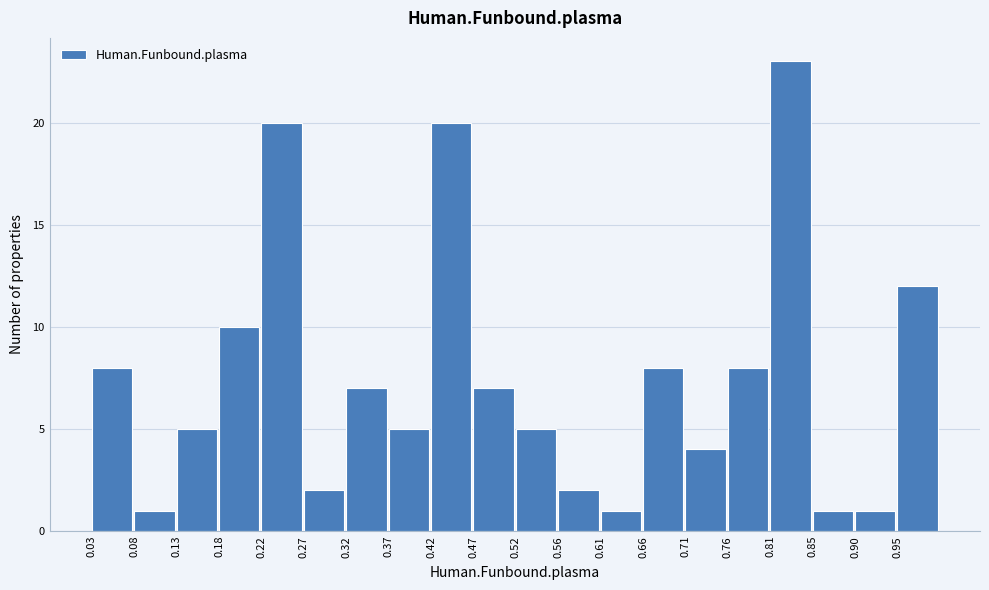

Over which range of the x-axis is the bar tallest?

0.805 to 0.855